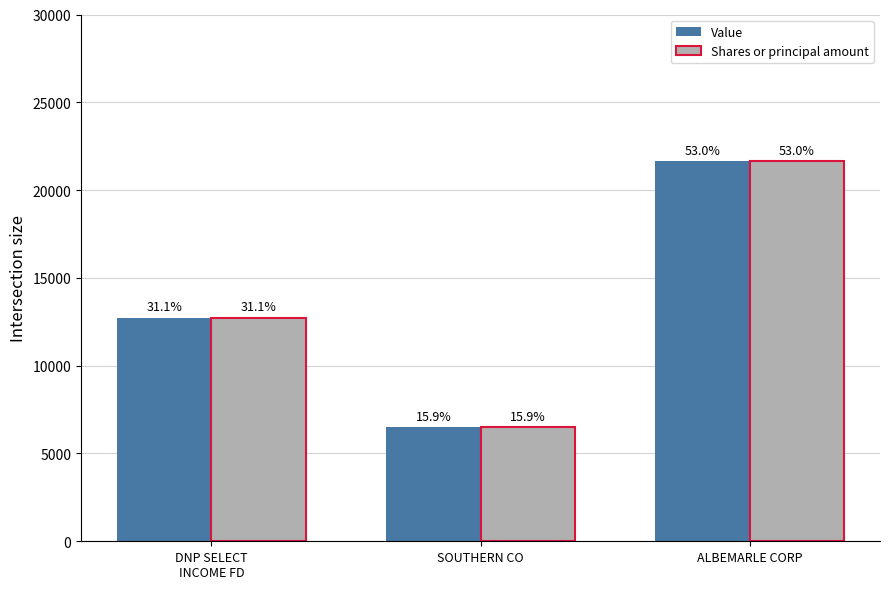

Are the bars grouped side by side (vs. stacked)?

Yes